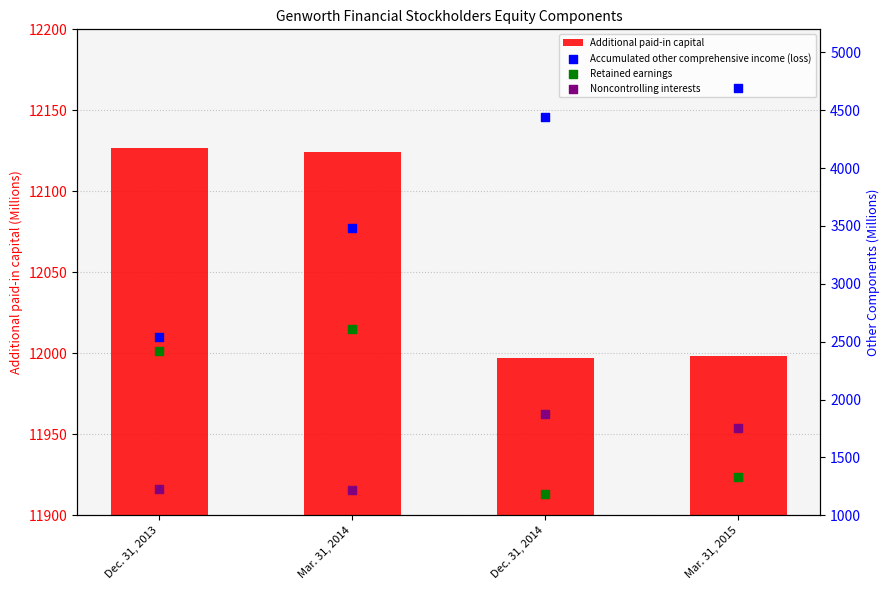

Which series contains the lowest Y value?

Retained earnings